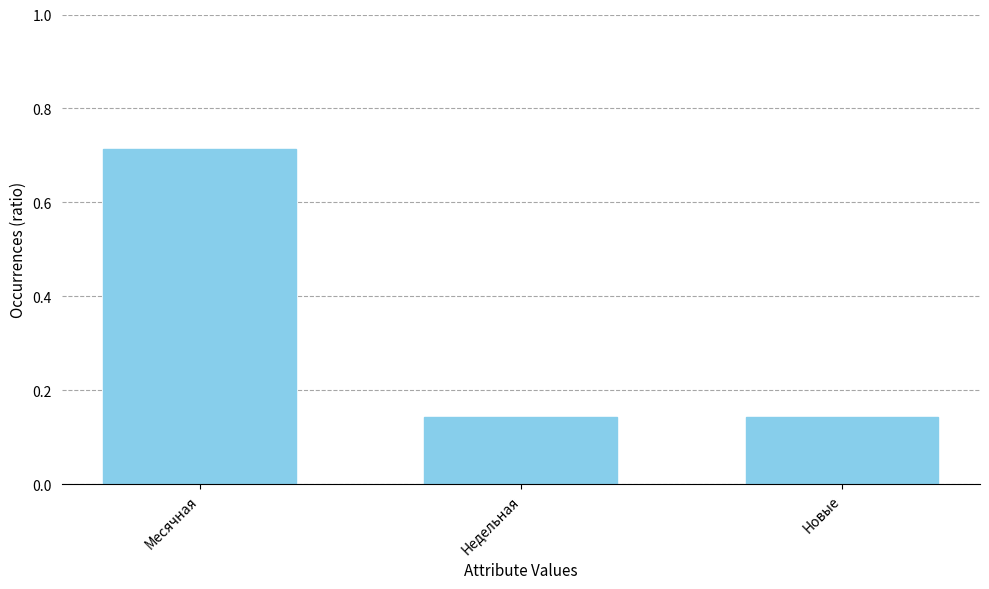

Is it true that the value at Недельная is 0.2?

False